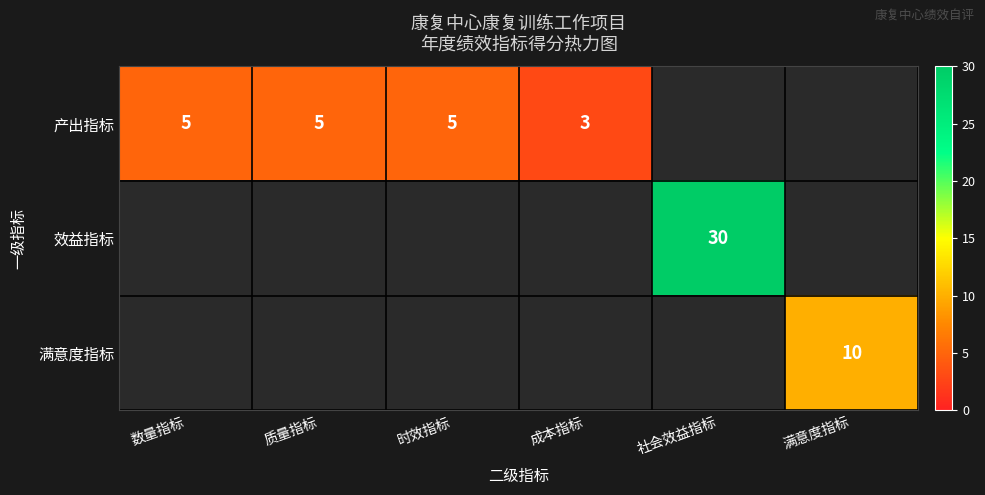

Is it true that 产出指标 equals 3 at 成本指标?

True